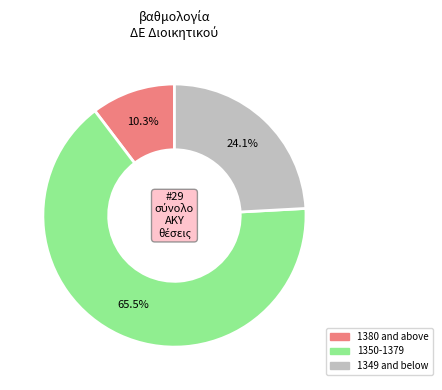

Does any single category account for the majority?

Yes